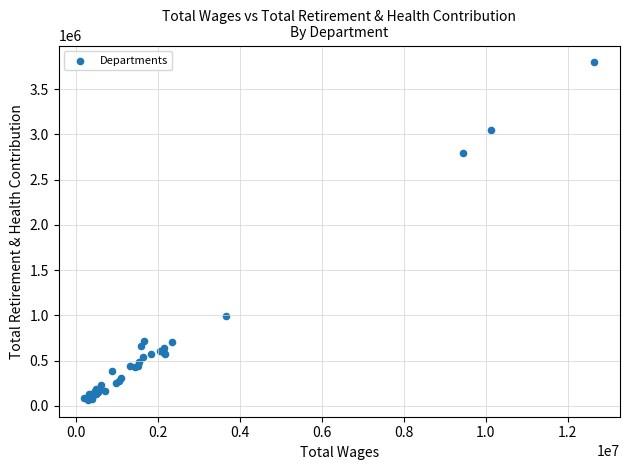

What Y value in the scatter plot is closest to 1931122?

2792644